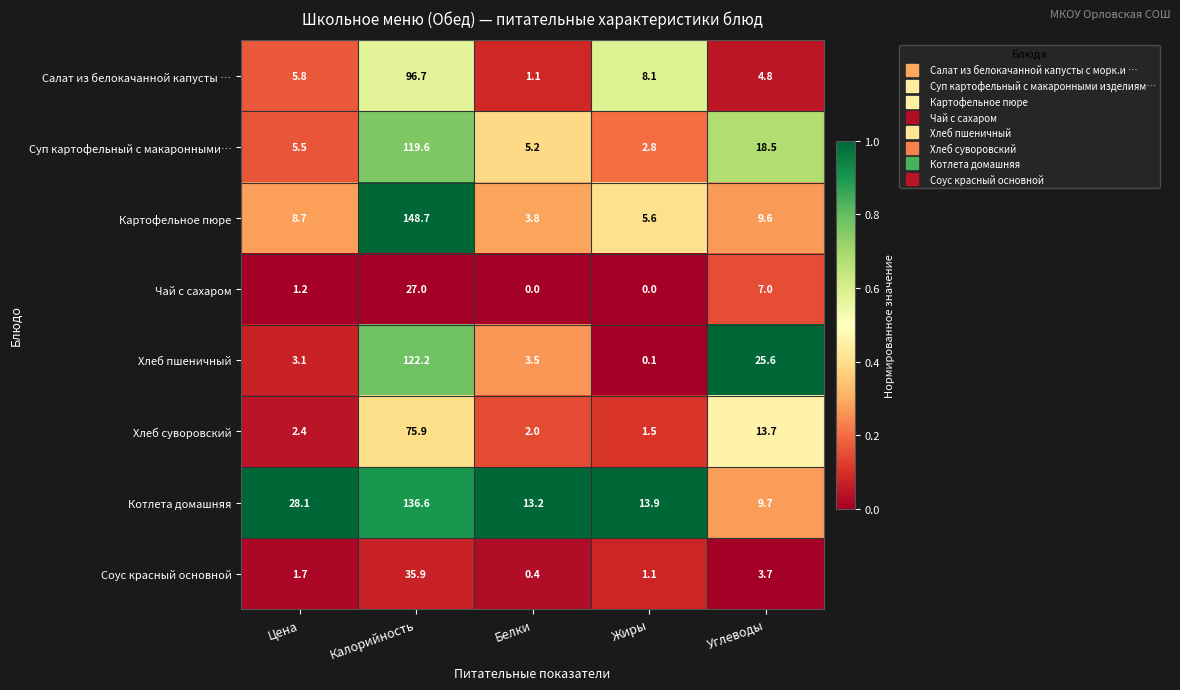

At which category is the sum across all series the highest?

Калорийность